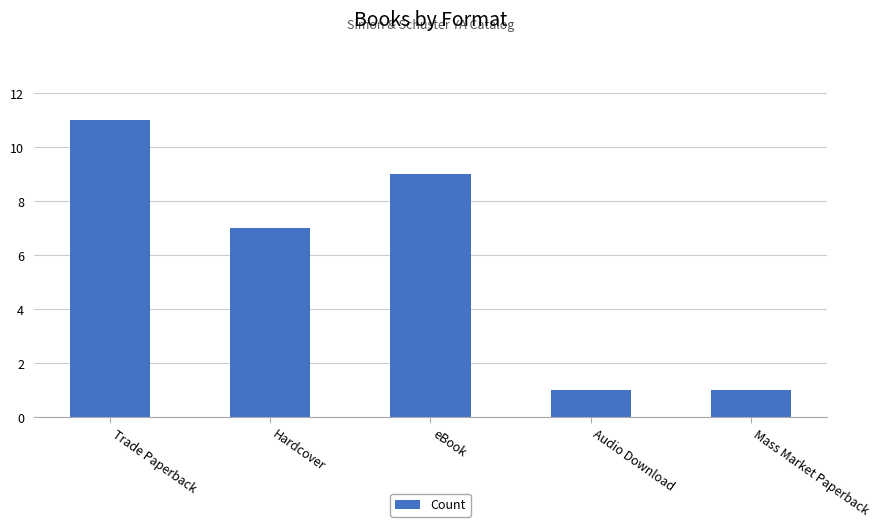

Count the values in the range 1 to 9.

4